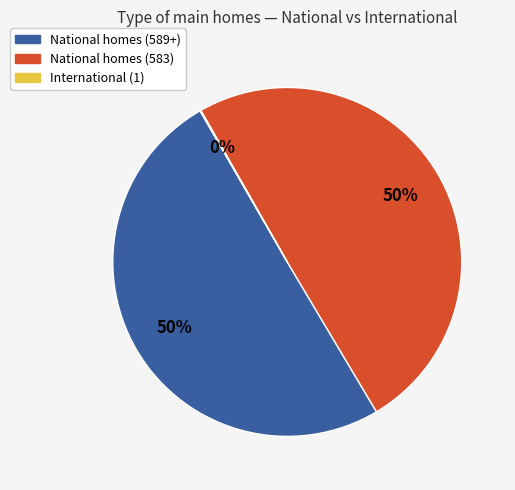

Is it true that National homes (589+) is 50% of the pie?

True